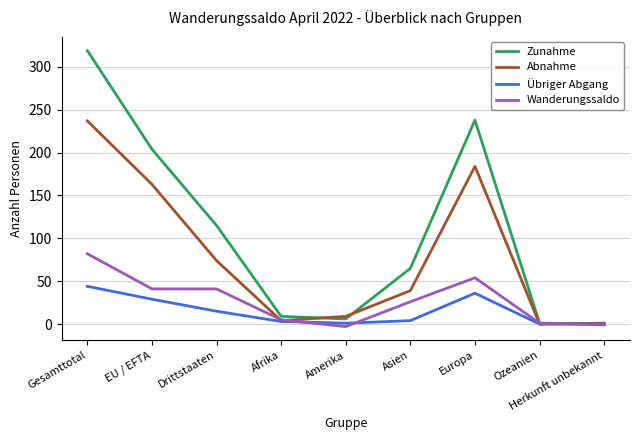

List the series in order of their peak value, lowest first.

Übriger Abgang, Wanderungssaldo, Abnahme, Zunahme